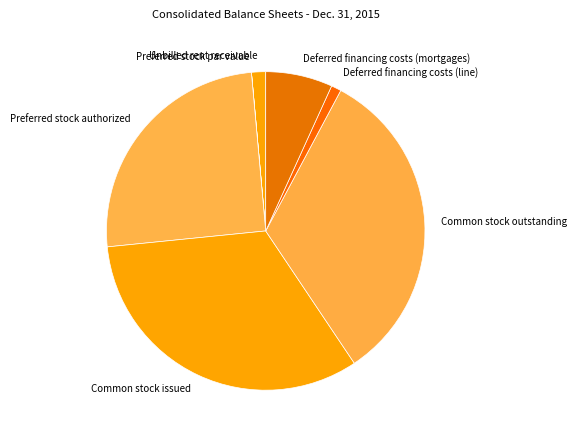

Between Common stock issued and Unbilled rent receivable, which is larger?

Common stock issued